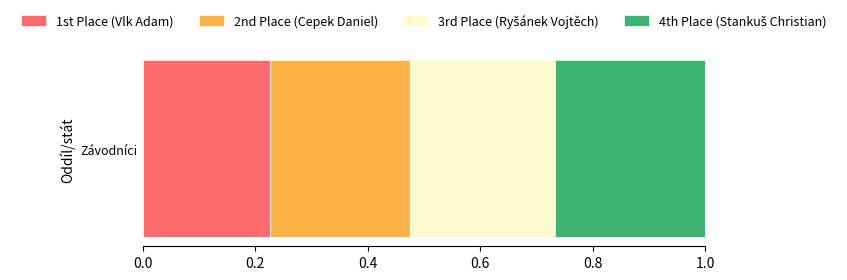

Is it true that 1st Place (Vlk Adam) equals 0.1 at Závodníci?

False